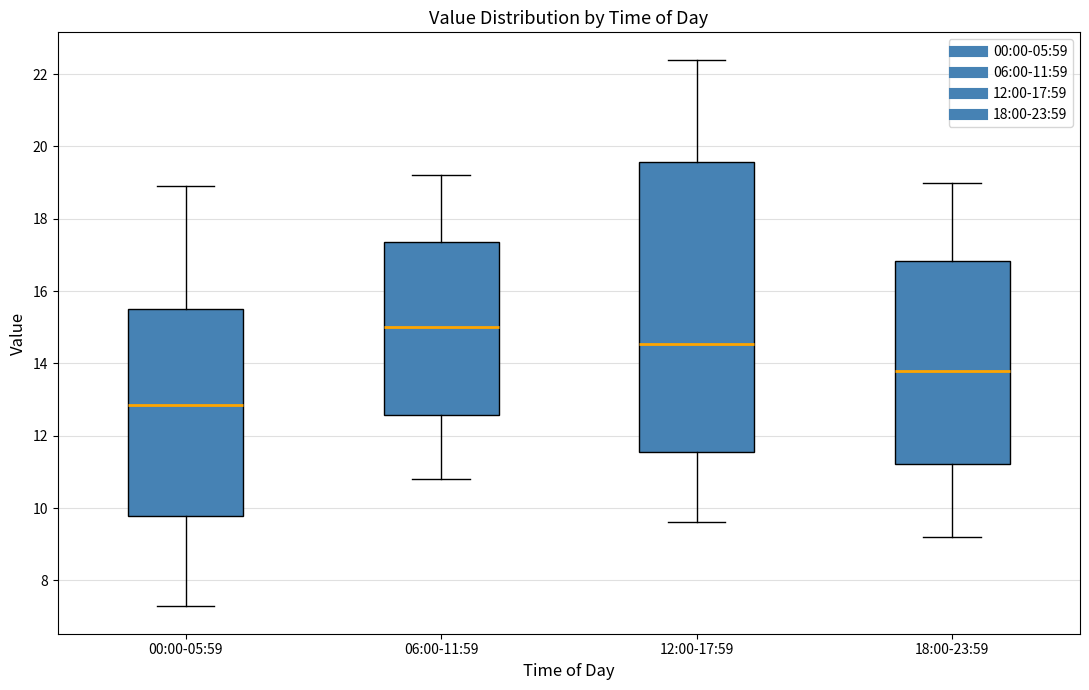

Comparing the boxes themselves (not the whiskers), which one is the tallest?

12:00-17:59